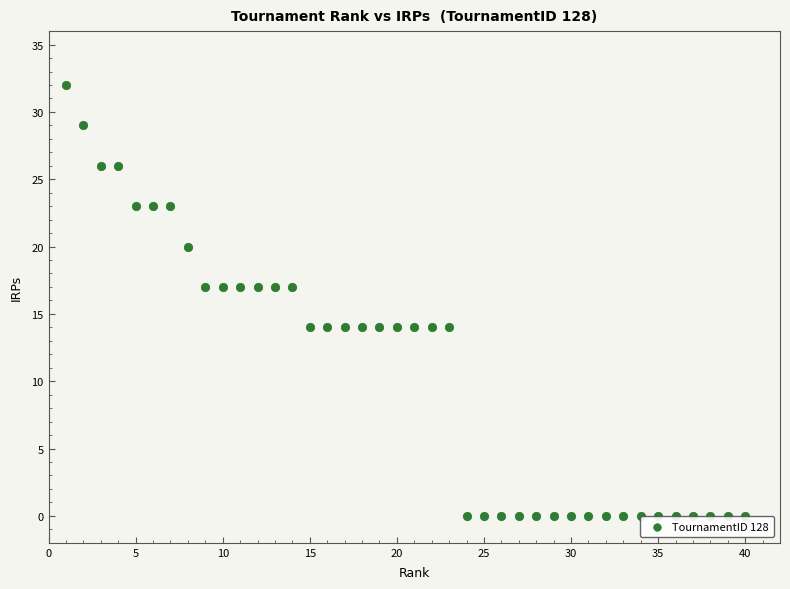

What is the range of Y values (max minus min)?

32